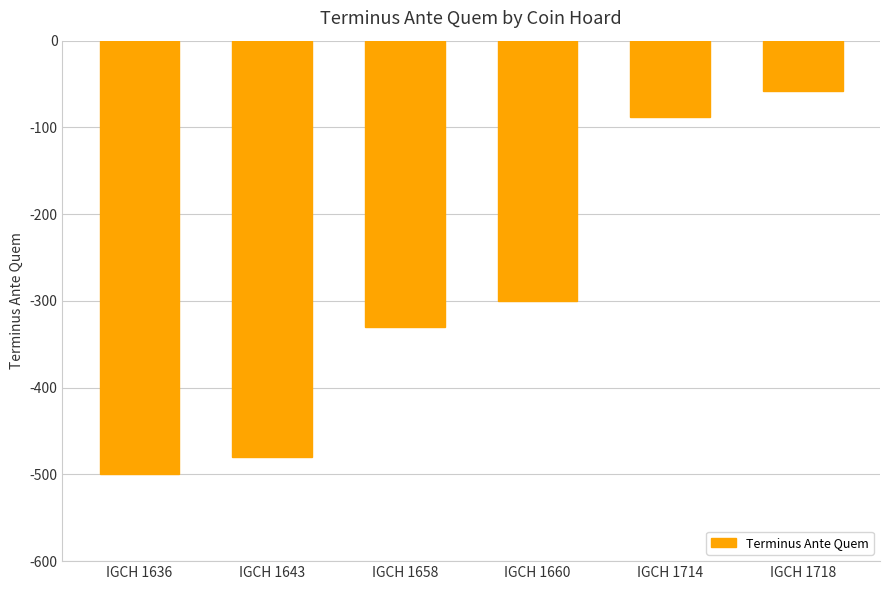

How many series are shown in this chart?

1